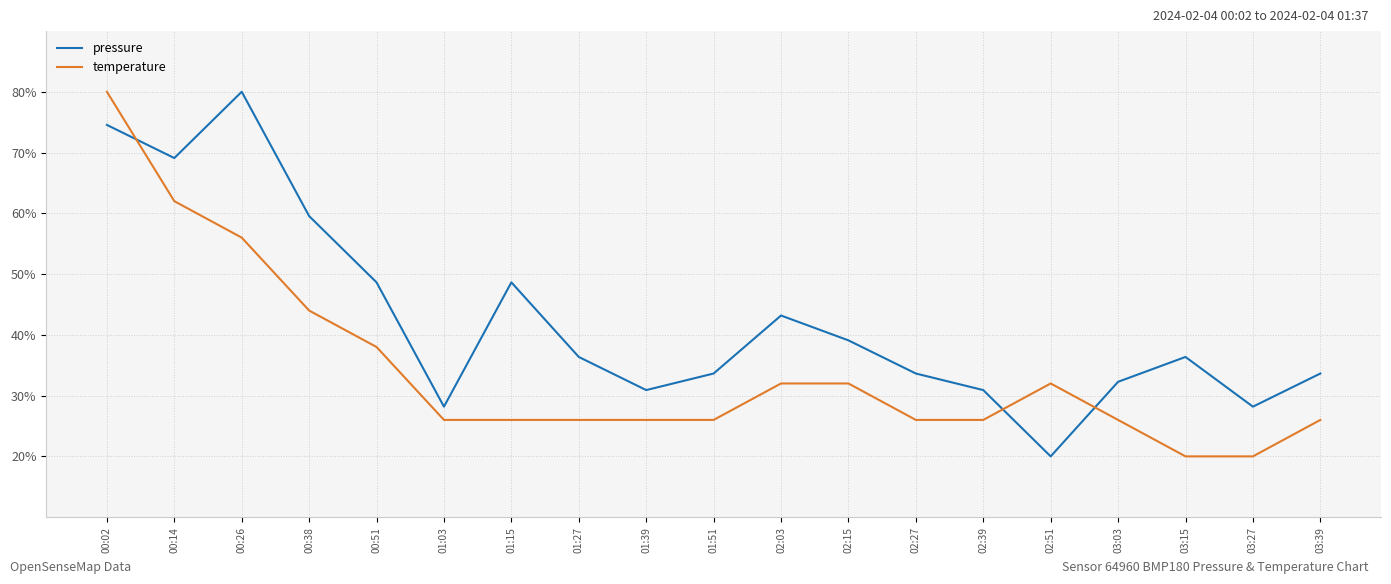

Is it true that temperature equals 80.0 at 00:02?

True